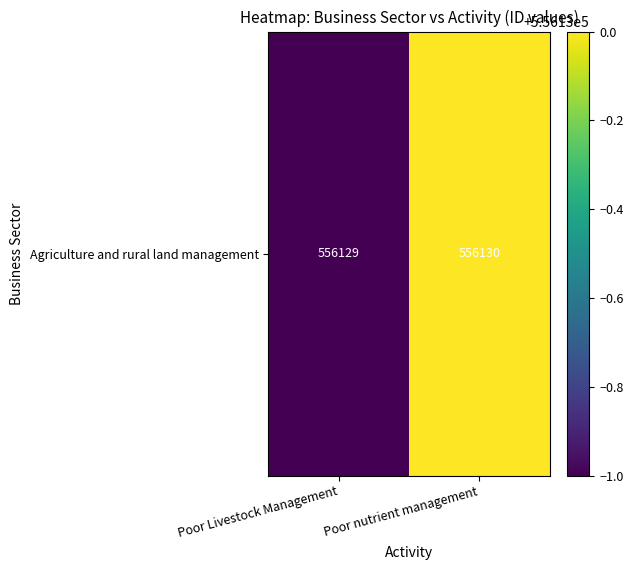

Approximately how many times larger is the value at Poor nutrient management compared to Poor Livestock Management?

1.0